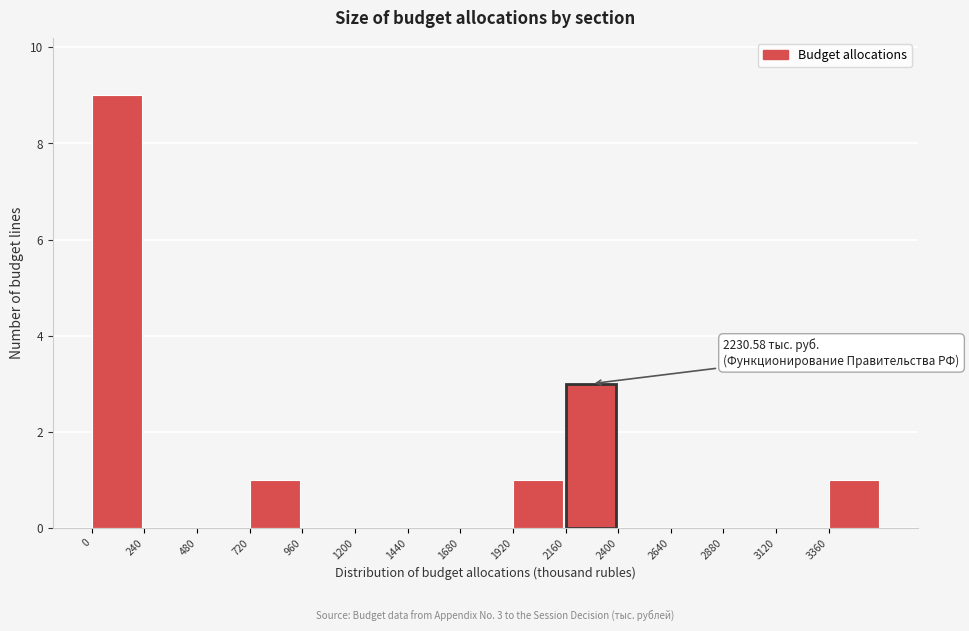

Over which range of the x-axis is the bar tallest?

0 to 240